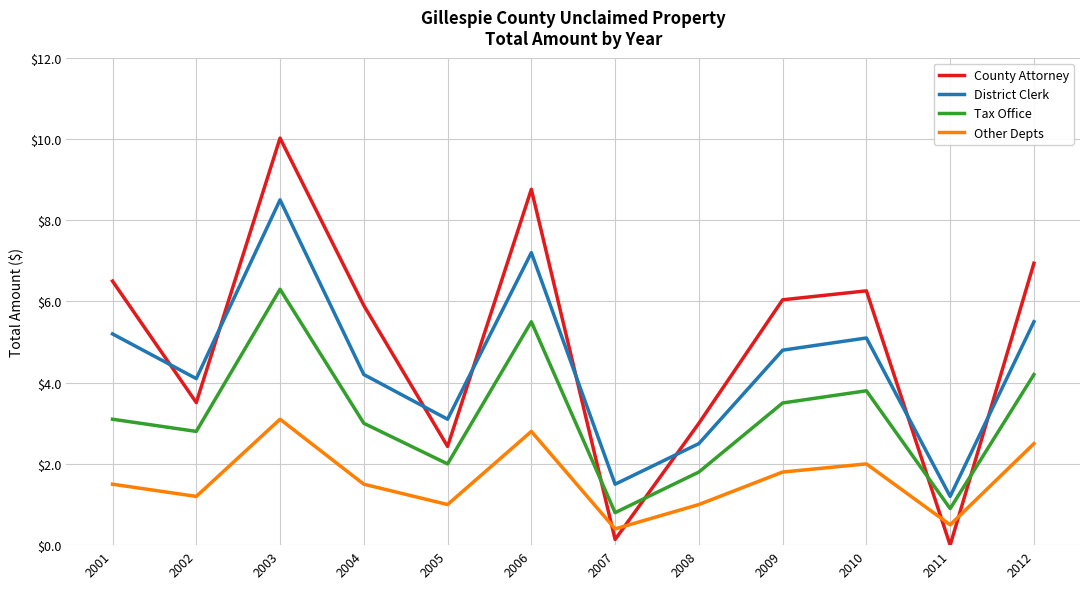

At which label is County Attorney closest to 5?

2004